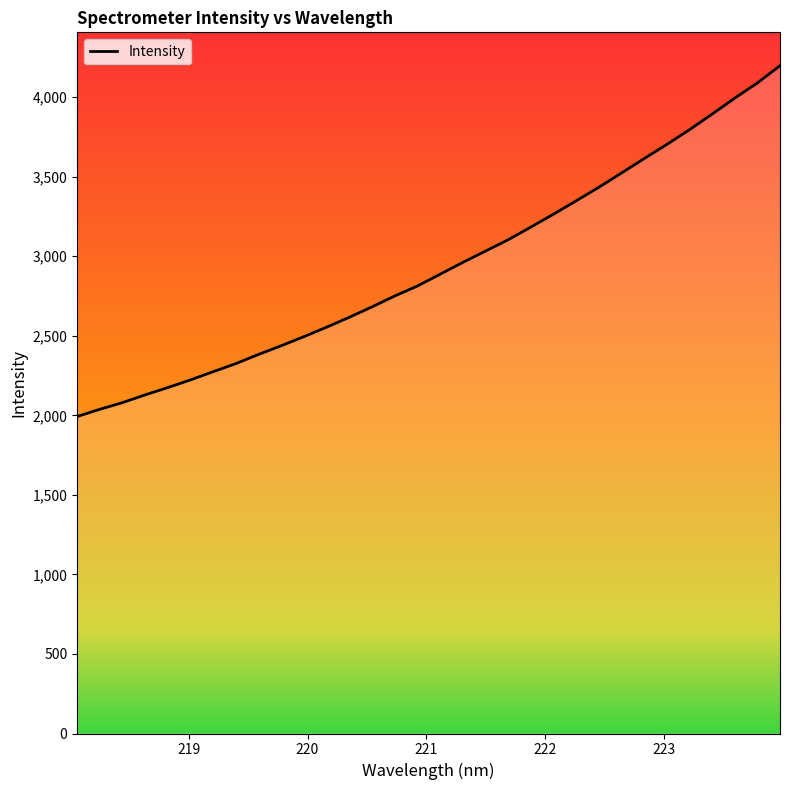

What is the greatest value displayed?

4197.6